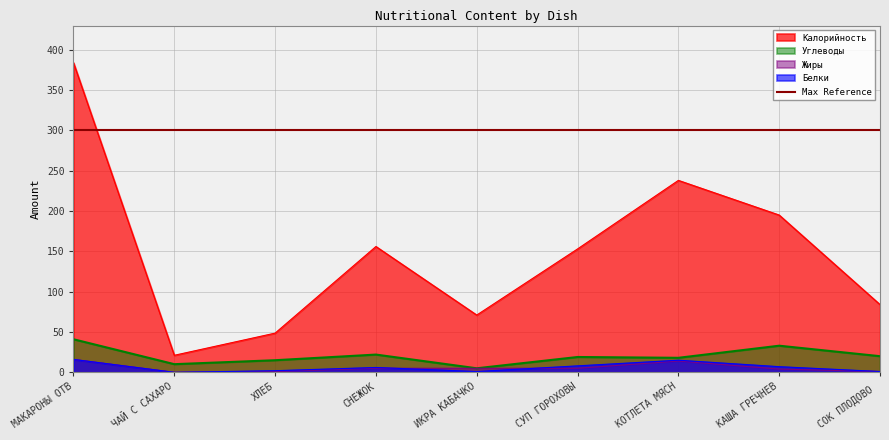

Reading left to right, transcribe all the data shown in this chart.

Калорийность: 384.0	21.1	48.6	156.0	71.0	153.0	238.0	195.0	84.0
Белки: 16.0	0.0	2.0	6.0	1.0	8.0	15.0	7.0	1.0
Жиры: 16.0	0.0	1.0	5.0	5.0	5.0	14.0	4.0	1.0
Углеводы: 41.0	10.1	15.0	22.0	5.0	19.0	18.0	33.0	20.0